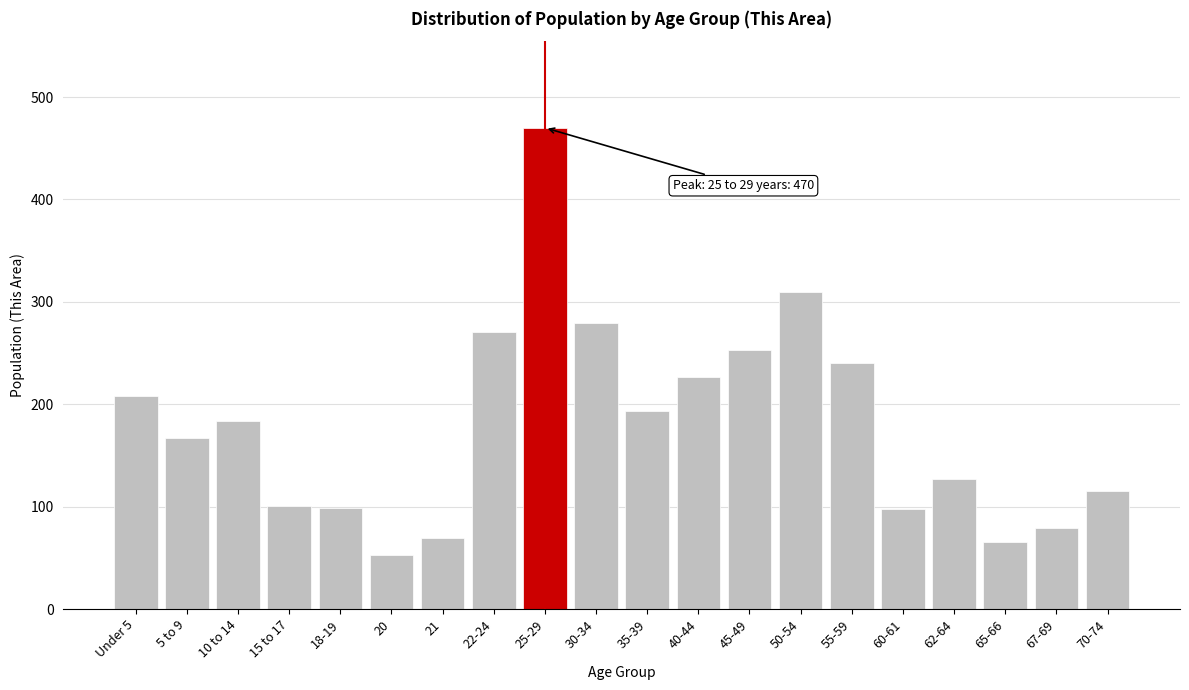

What is the change in value from Under 5 to 67-69?

-129